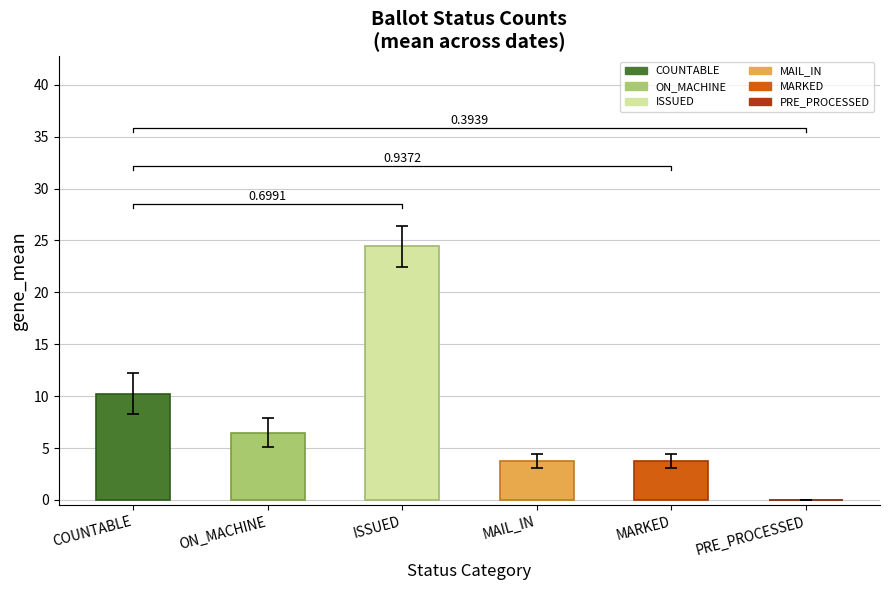

Which series has the widest spread of values?

COUNTABLE